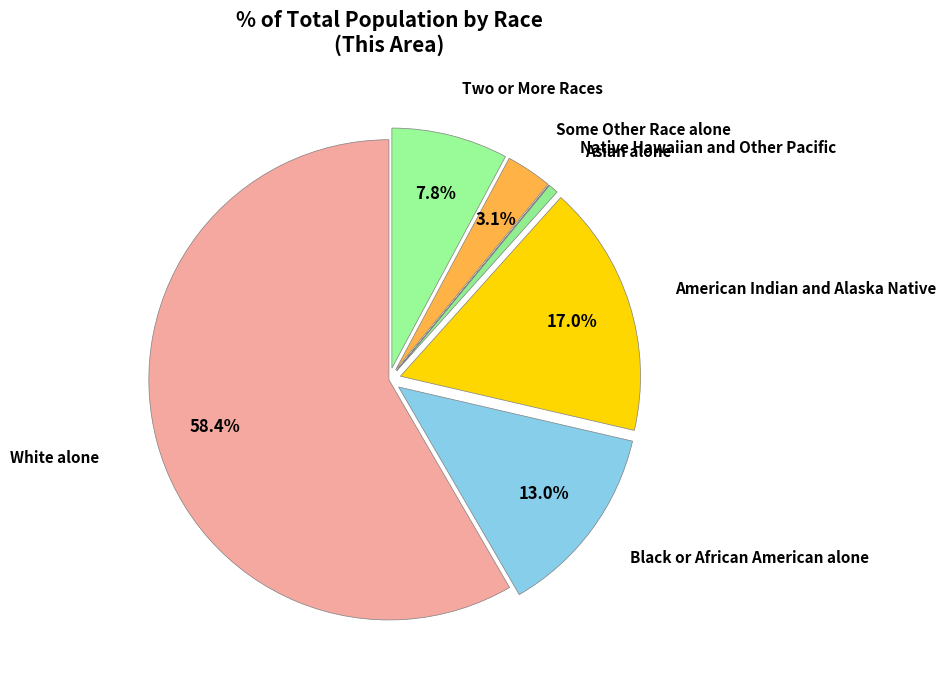

Count the number of slices in the pie.

7